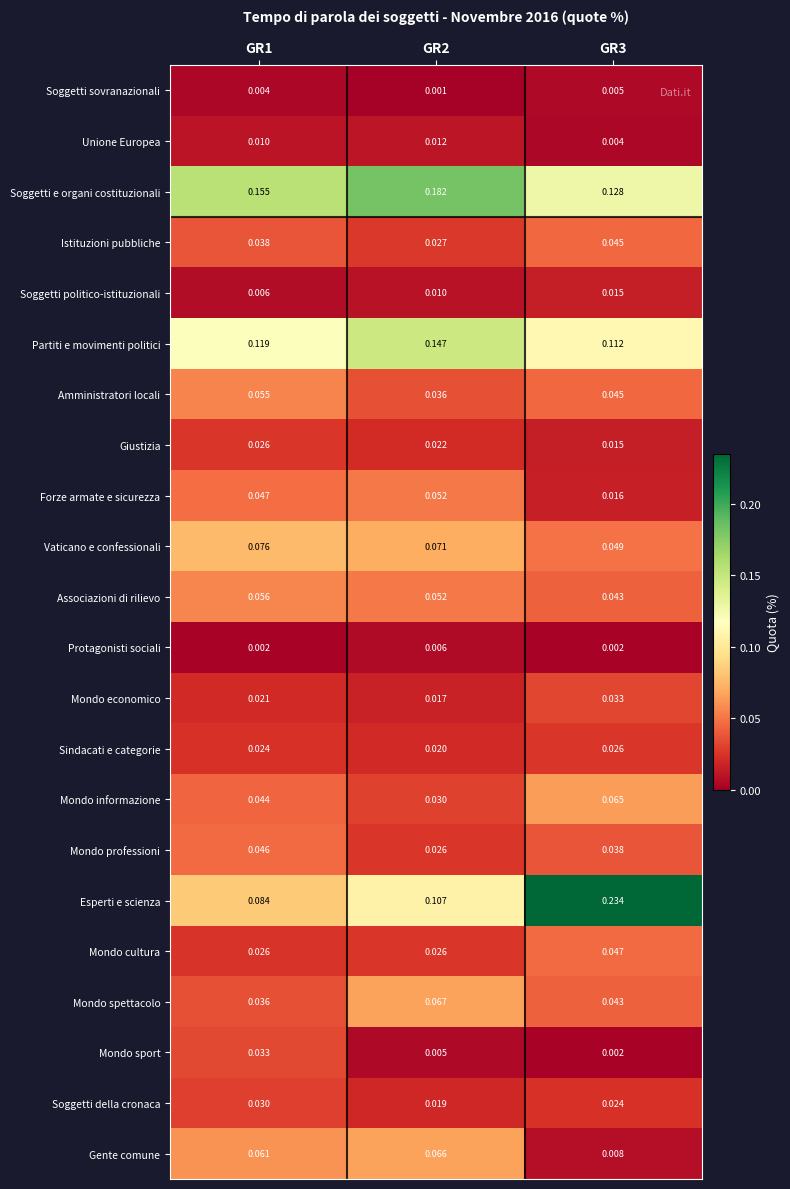

Between GR2 and GR3, which series saw the biggest shift?

Esperti e scienza